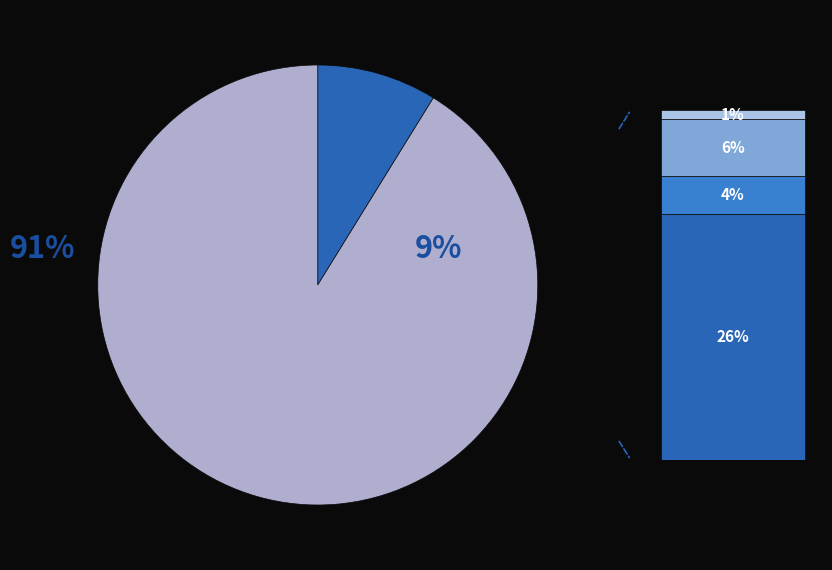

Between Grup Operatiu VOLTAGRO and Grup Operatiu: Reducció del cost de reg, which is larger?

Grup Operatiu: Reducció del cost de reg